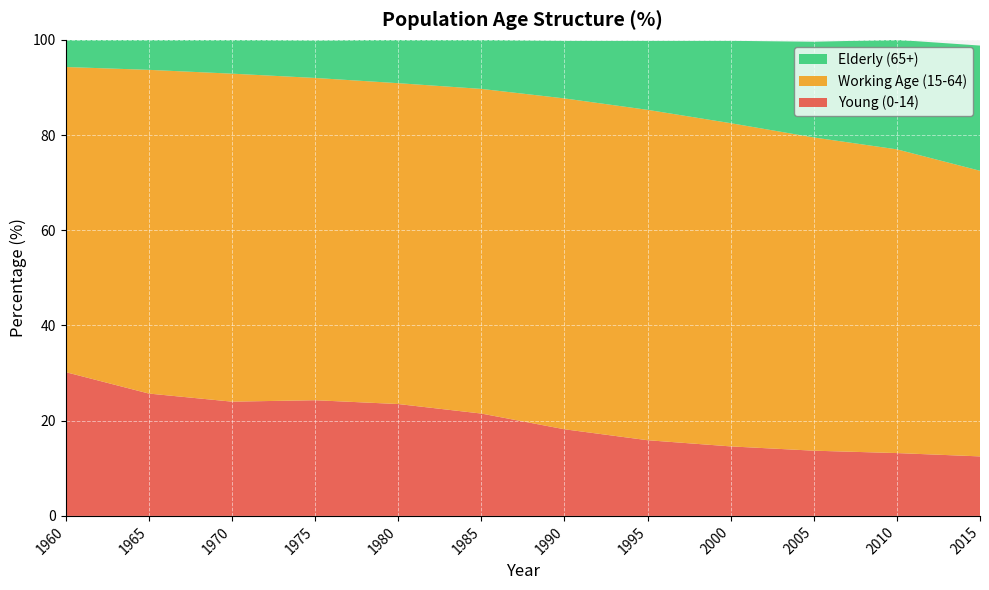

Reading left to right, transcribe all the data shown in this chart.

Young (0-14): 30.2	25.7	24.0	24.3	23.5	21.5	18.2	15.9	14.6	13.7	13.2	12.5
Working Age (15-64): 64.1	68.0	68.9	67.7	67.4	68.2	69.5	69.4	67.9	65.8	63.8	60.0
Elderly (65+): 5.7	6.3	7.1	7.9	9.1	10.3	12.1	14.5	17.3	20.1	23.0	26.3